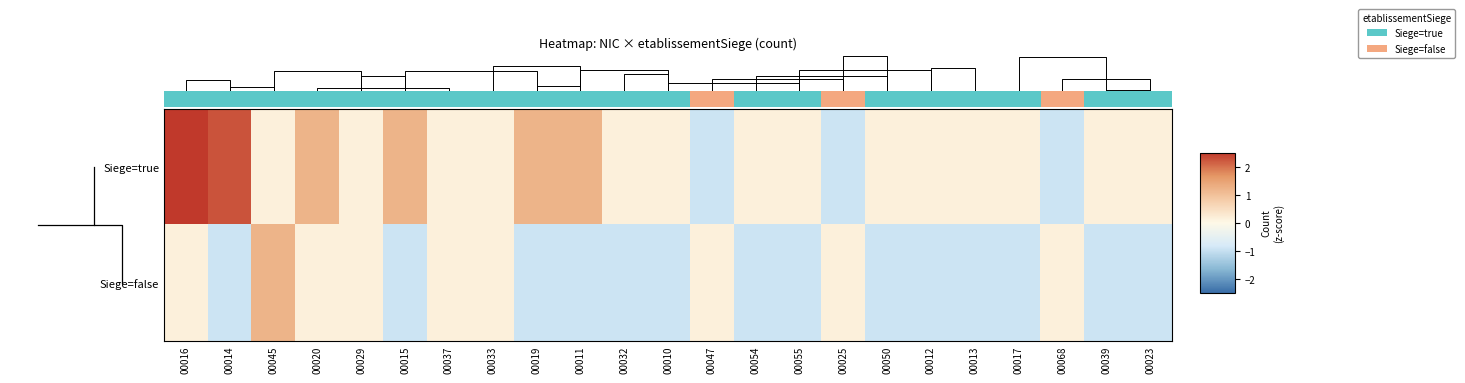

What is the sum of all Siege=false values?

-10.6